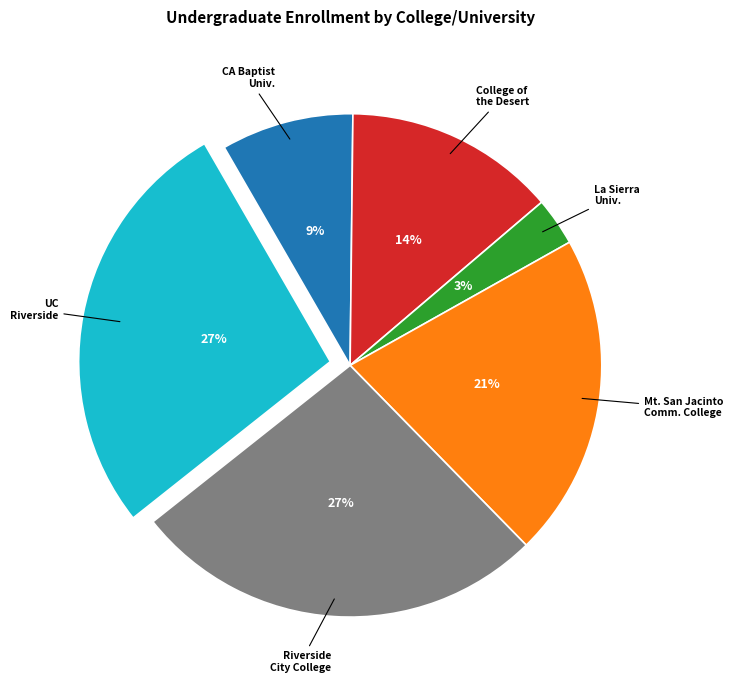

Between Riverside City College and Mt. San Jacinto Comm. College, which is larger?

Riverside City College